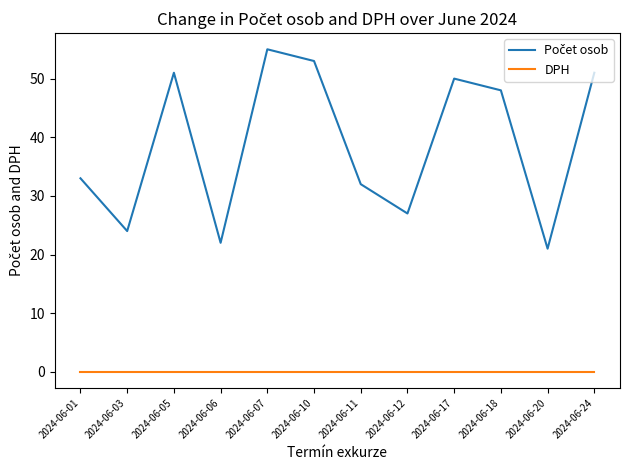

What is the maximum value shown in the chart?

55